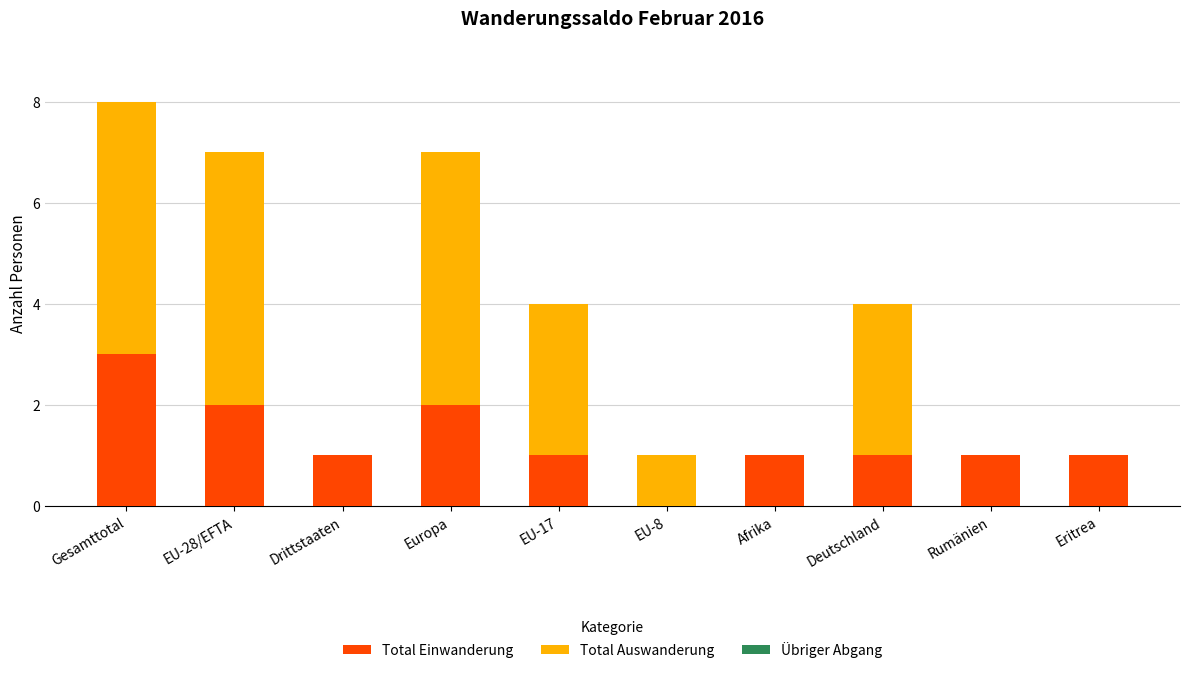

At which label does Total Einwanderung first exceed 1?

Gesamttotal